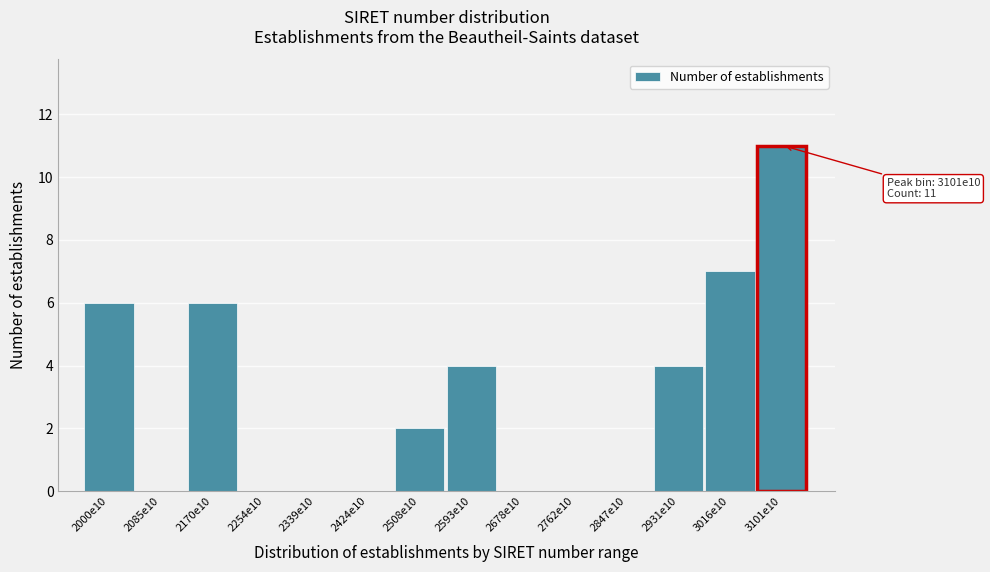

Reading left to right, what are all the values shown in this chart?

2000e10=6	2085e10=0	2170e10=6	2254e10=0	2339e10=0	2424e10=0	2508e10=2	2593e10=4	2678e10=0	2762e10=0	2847e10=0	2931e10=4	3016e10=7	3101e10=11